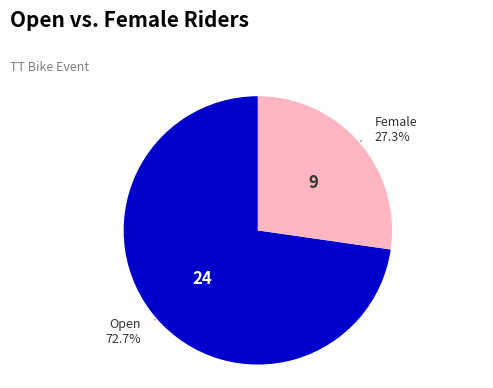

To the nearest percent, what is the difference between the largest and smallest slice percentages?

45%